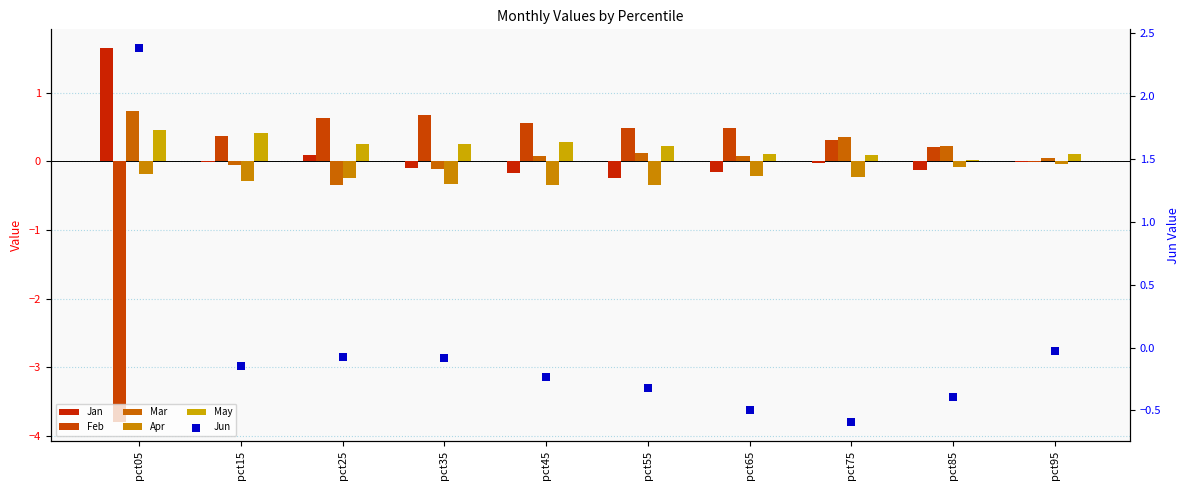

Which series reaches the maximum Y coordinate?

Jun